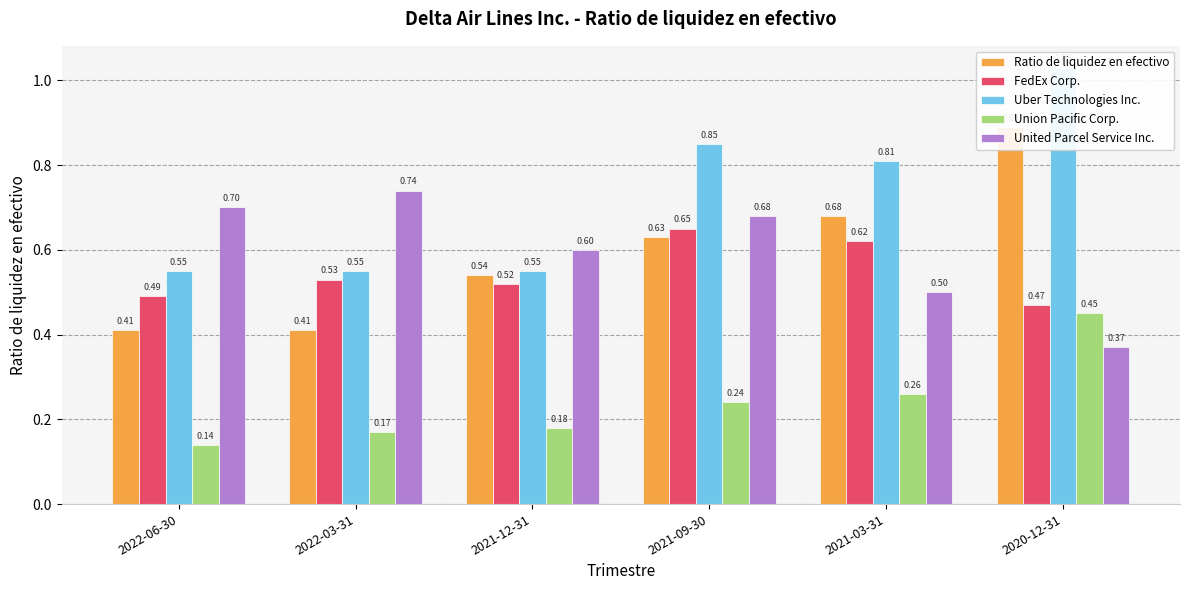

What is the value of the United Parcel Service Inc. bar at the 3rd from the left?

0.6